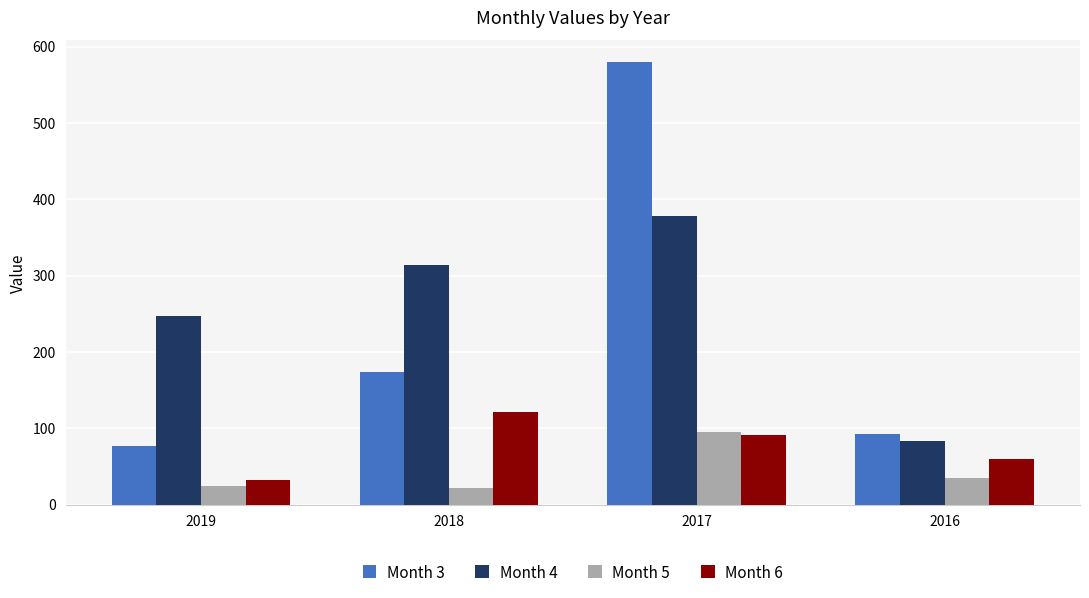

How many series are shown in this chart?

4